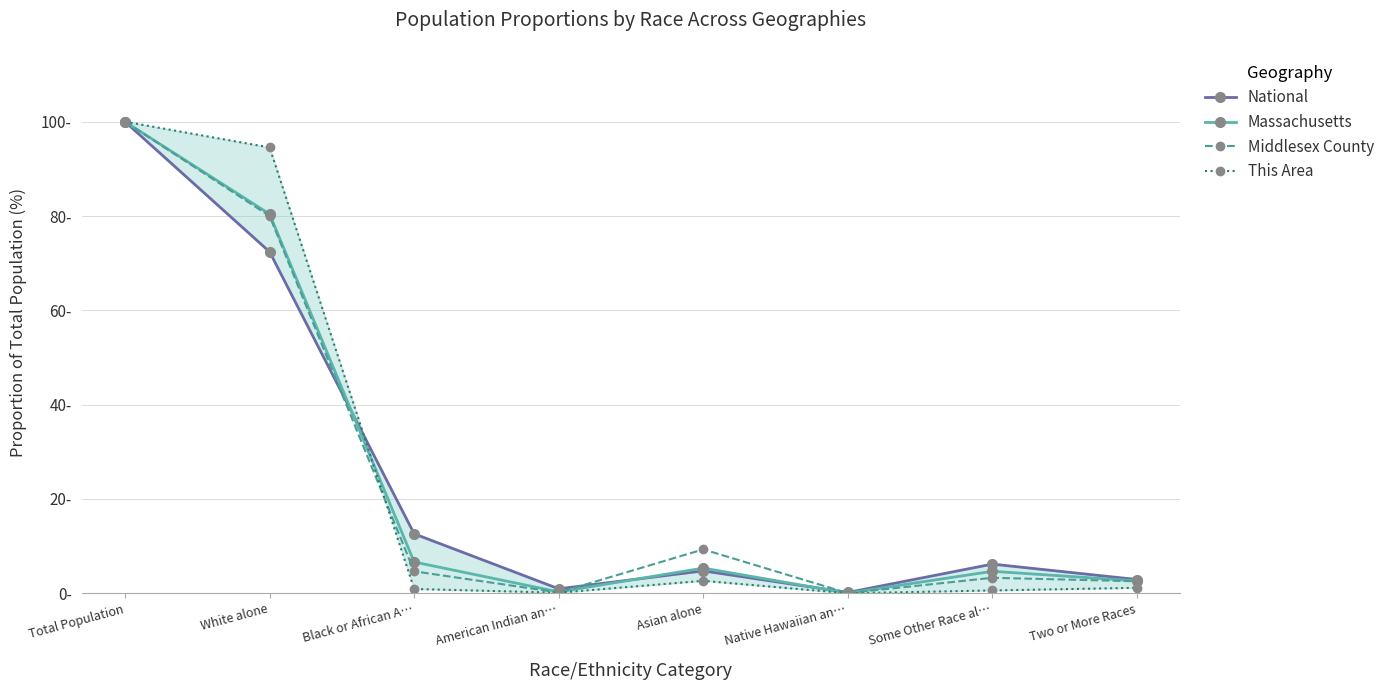

At which category is the sum across all series the highest?

Total Population